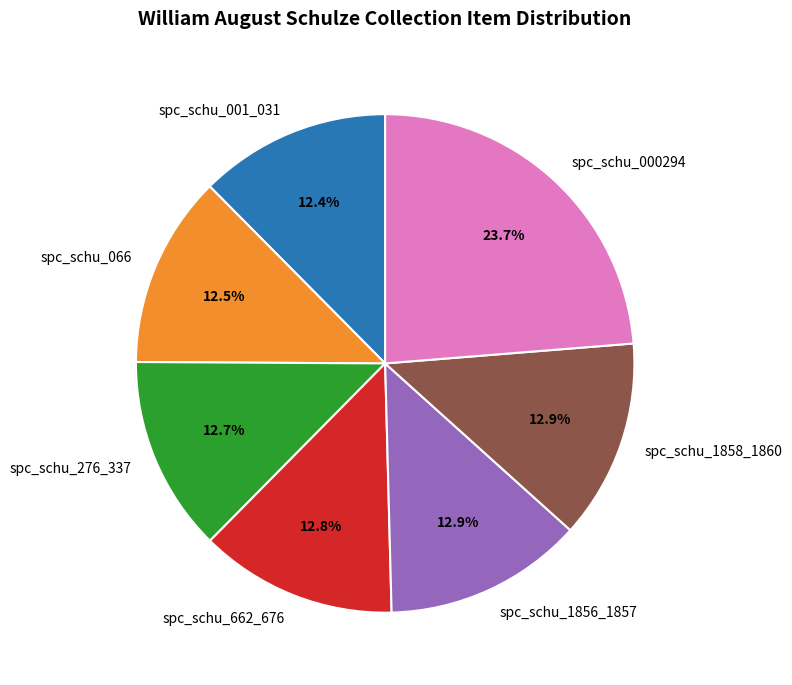

What portion of the pie excludes spc_schu_001_031?

87.6%